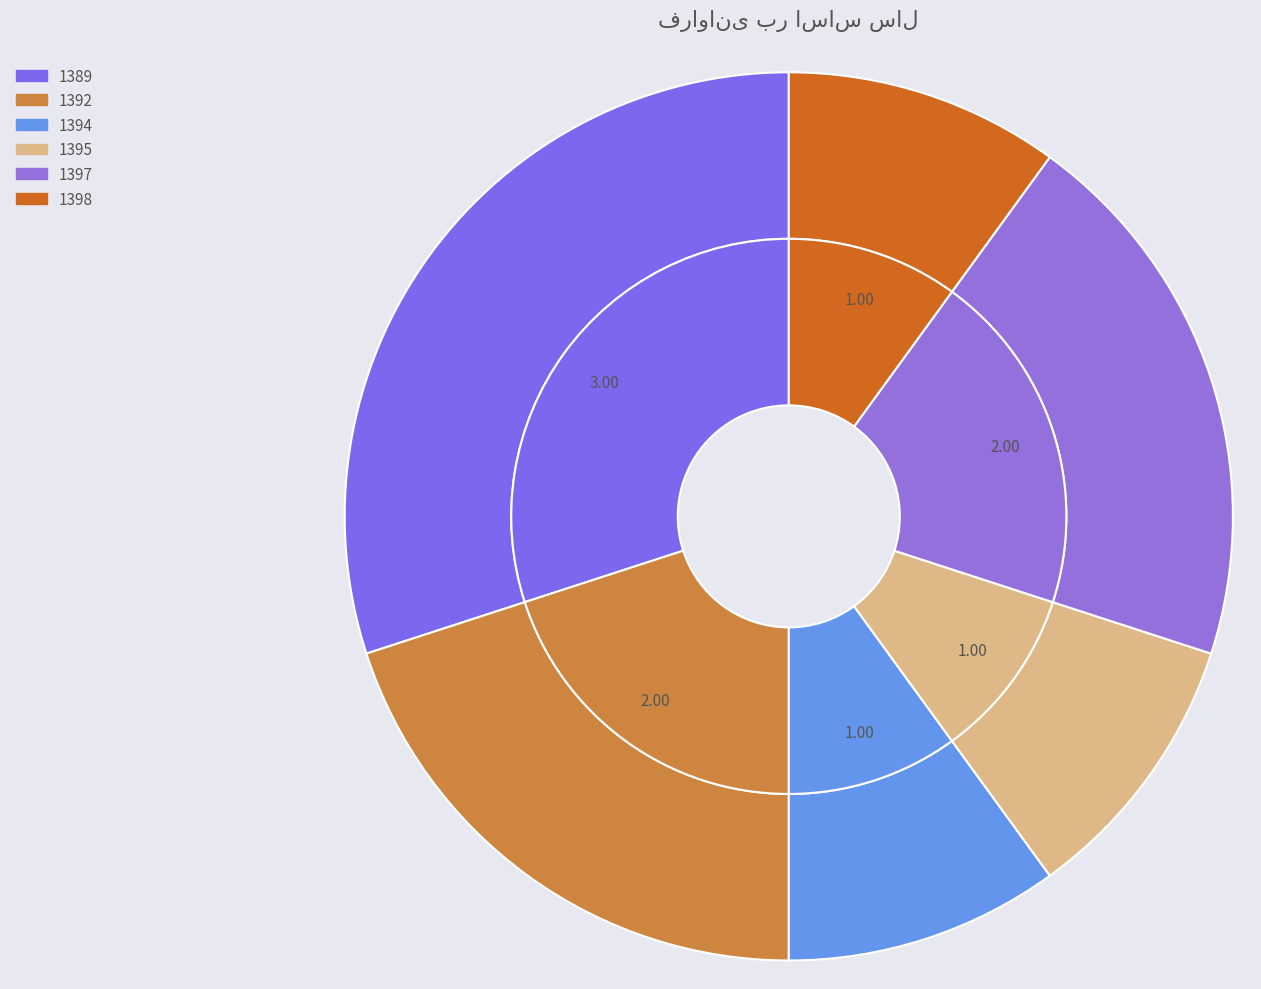

Is it true that 1392 is 6% of the pie?

False